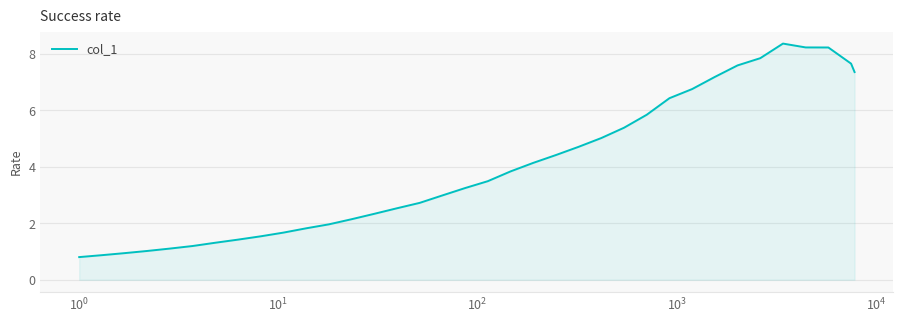

What is the difference between the maximum and minimum values?

7.6